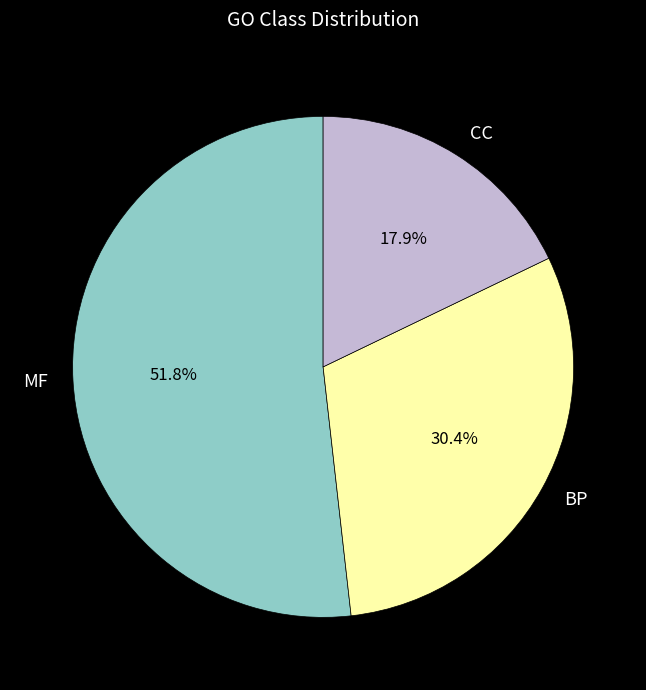

To the nearest percent, what is the difference between the MF and BP slice percentages?

21%